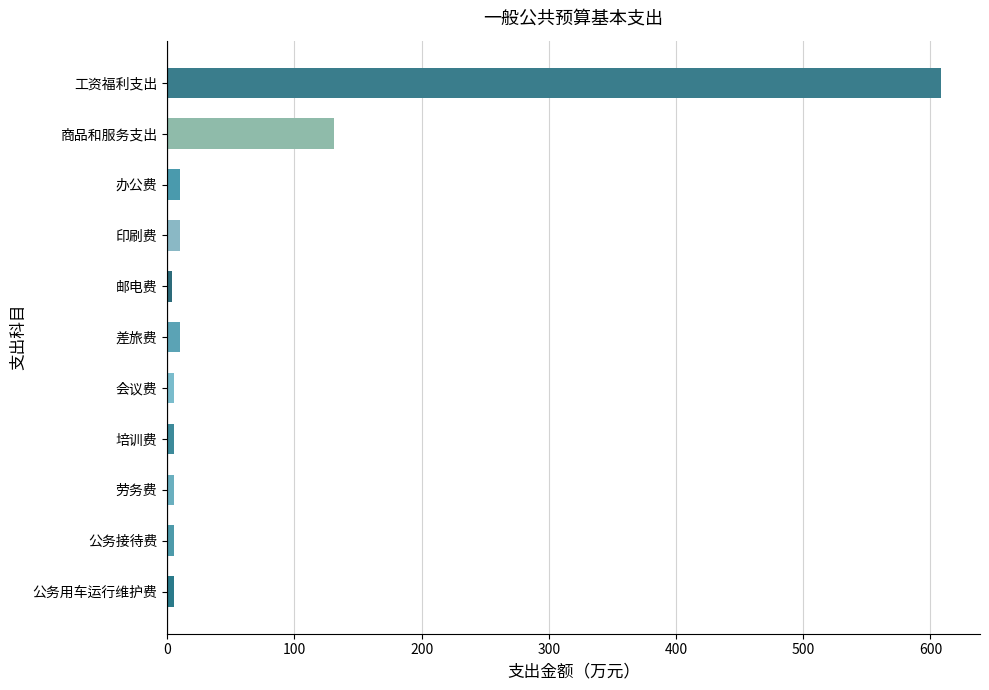

What is the smallest value displayed?

3.5